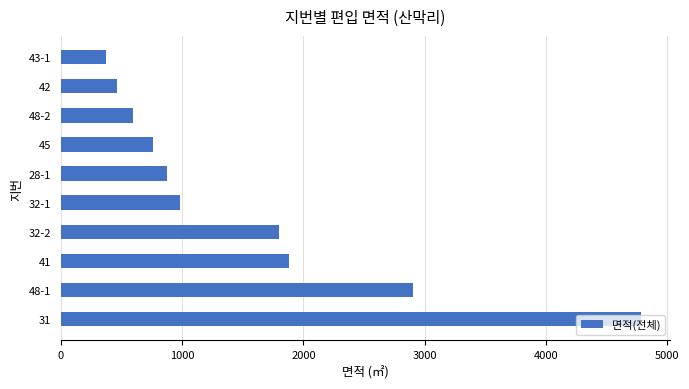

The value at 42 is 642. True or false?

False